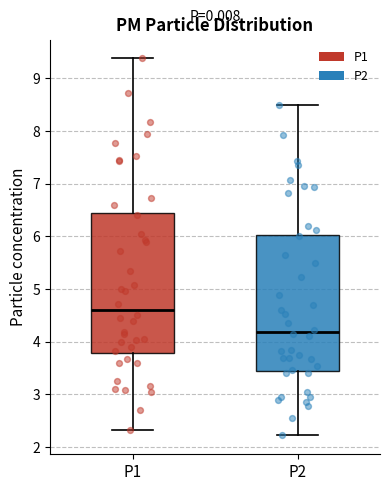

Which box's median line is the lowest?

P2